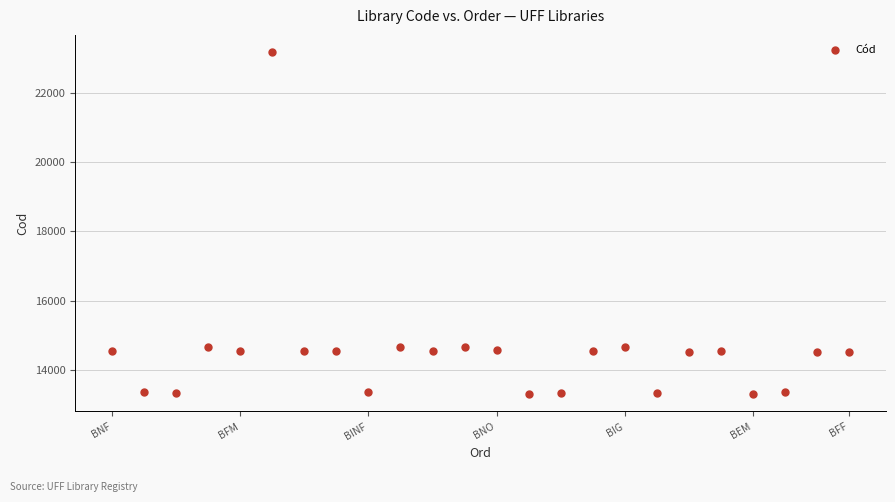

What is the range of Y values (max minus min)?

9875